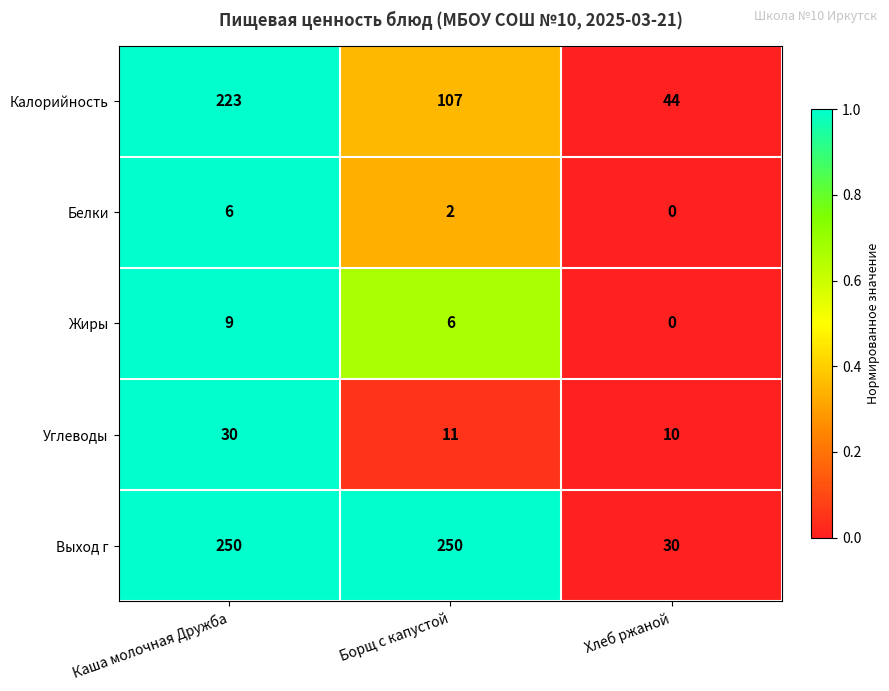

Read the Калорийность value at Каша молочная Дружба, to the nearest 5.

225